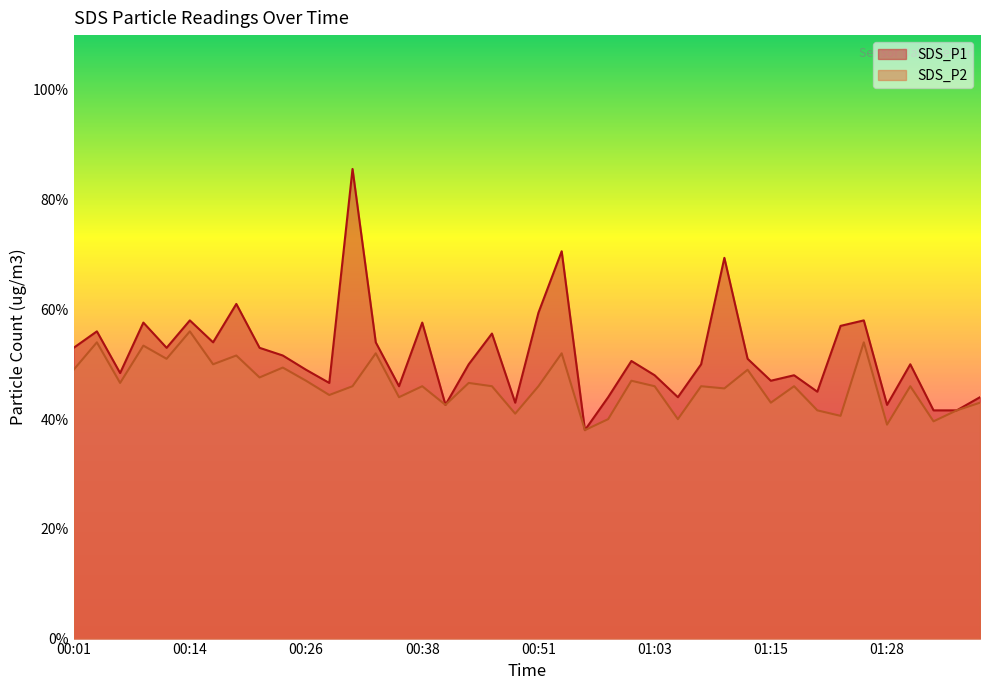

Which series has the widest spread of values?

SDS_P1